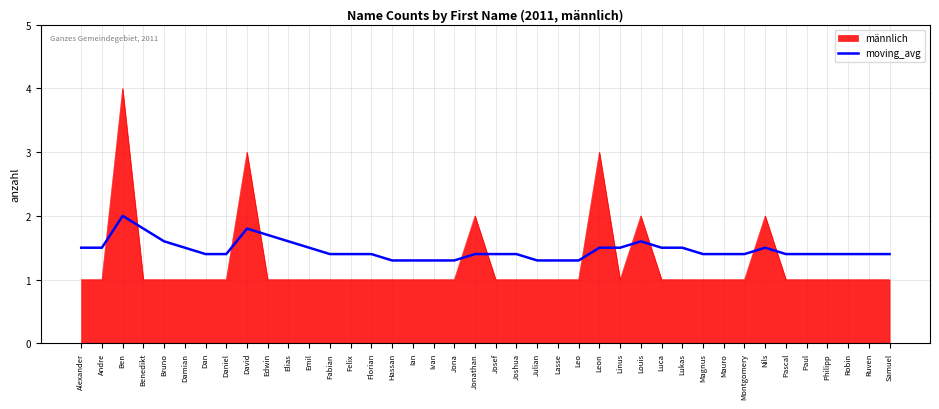

What is the minimum value shown in the chart?

1.0